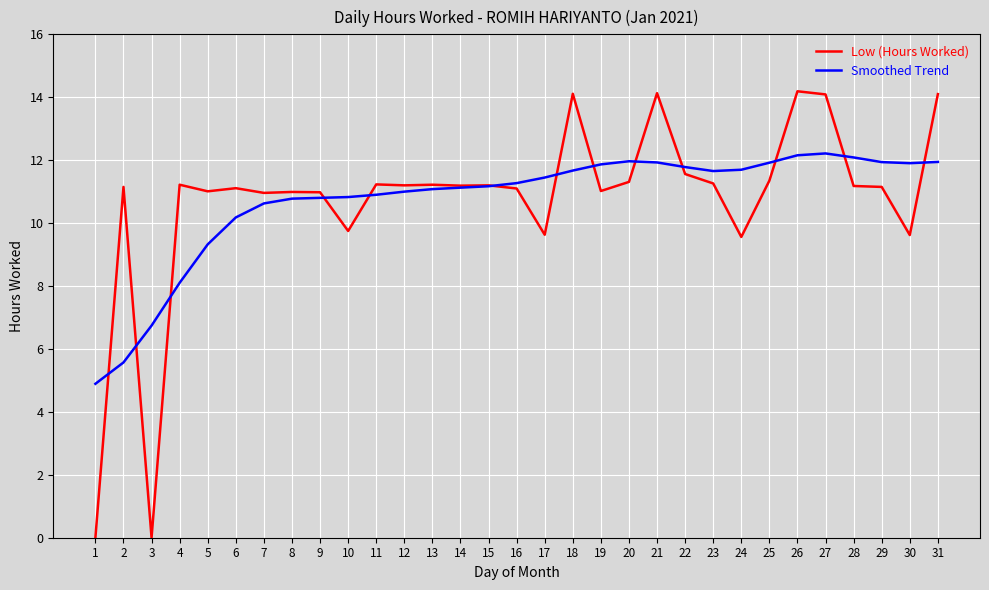

True or false: Smoothed Trend has a value of 7.6 at 14.

False